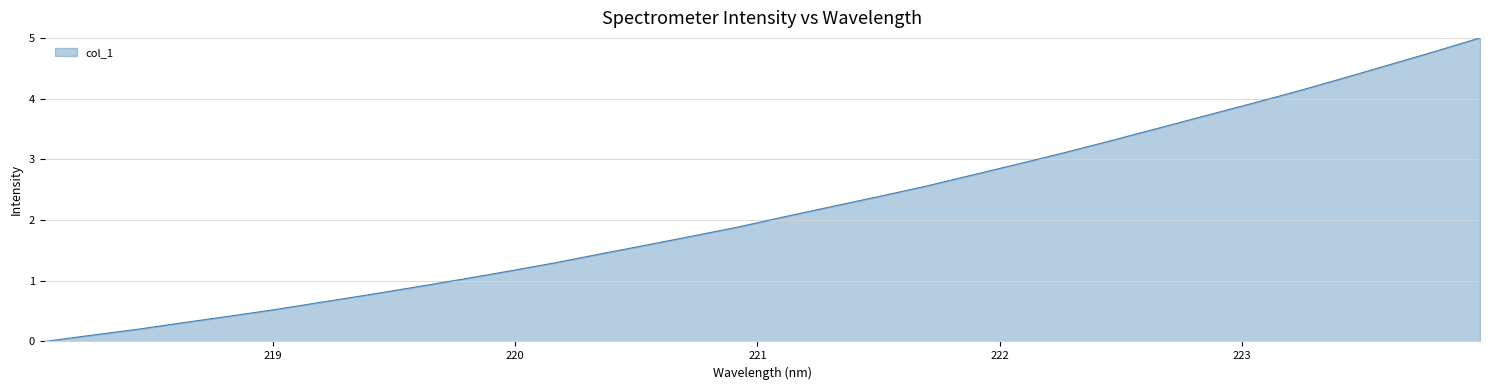

What is the difference between the maximum and minimum values?

5.0